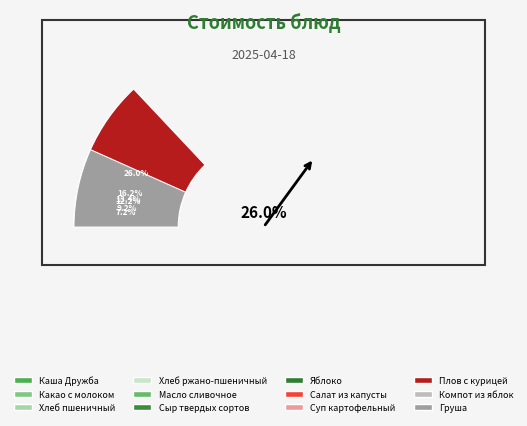

What percentage is the Масло сливочное slice, to the nearest percent?

3%